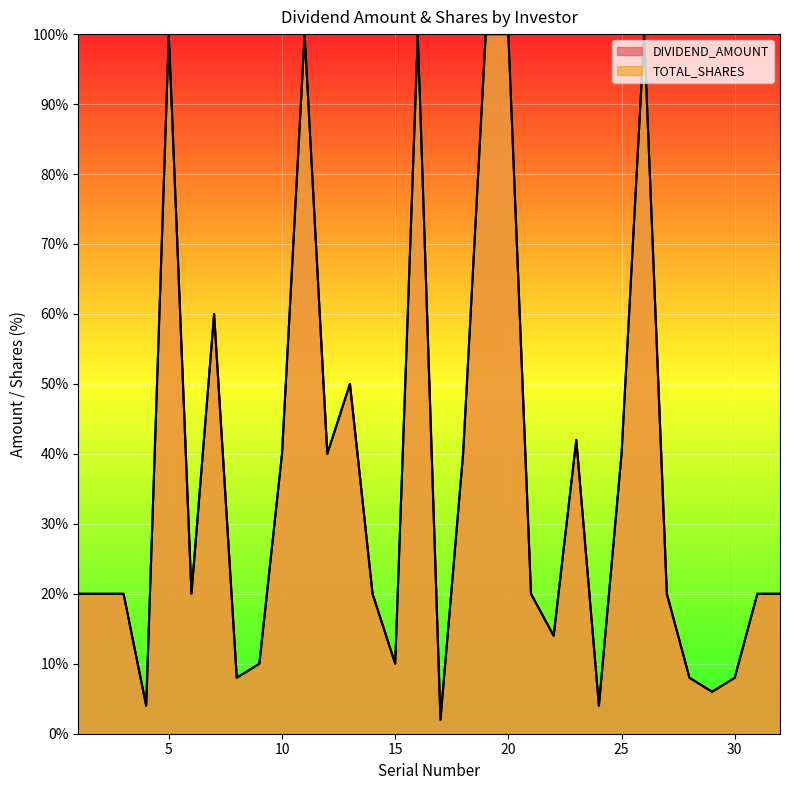

Which series changed the most between 22 and 29?

DIVIDEND_AMOUNT